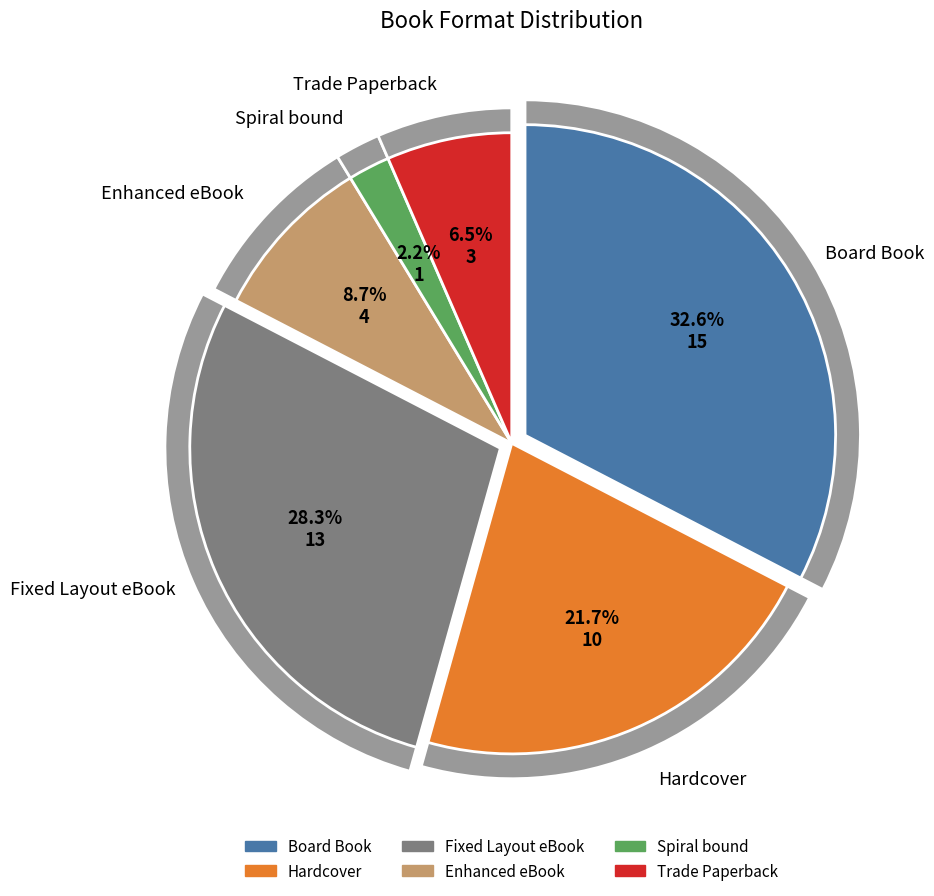

What is the smallest slice in the pie chart?

Spiral bound